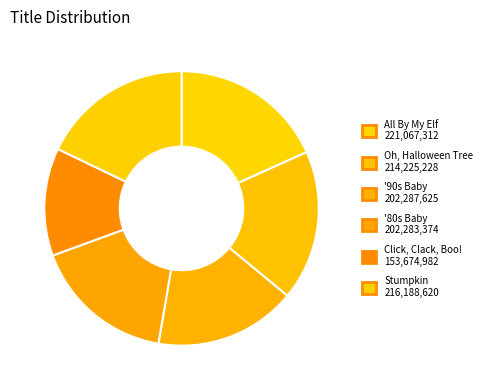

What is the smallest slice in the pie chart?

Click, Clack, Boo!